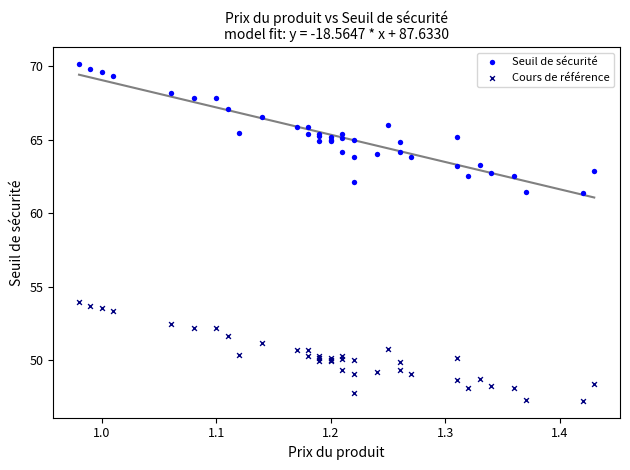

Which series has the widest spread of Y values?

Seuil de sécurité